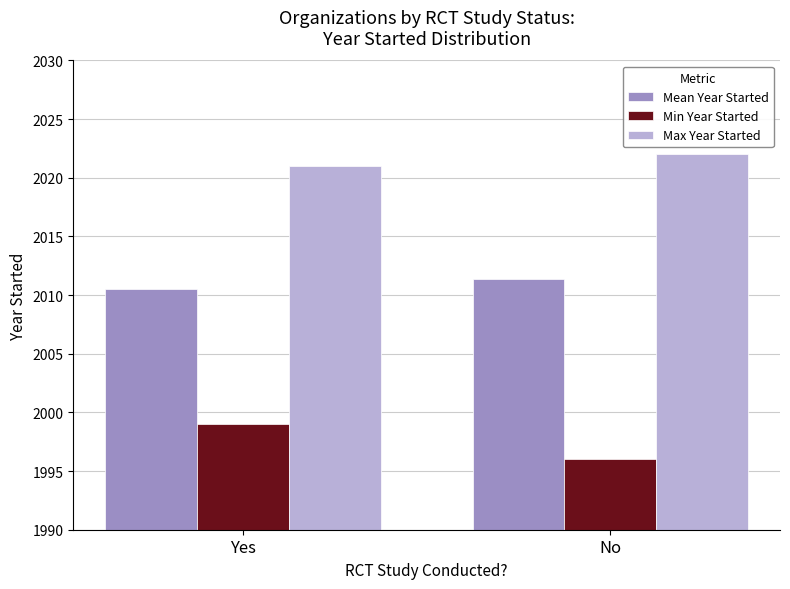

What is the spread (max minus min) of values at Yes?

22.0